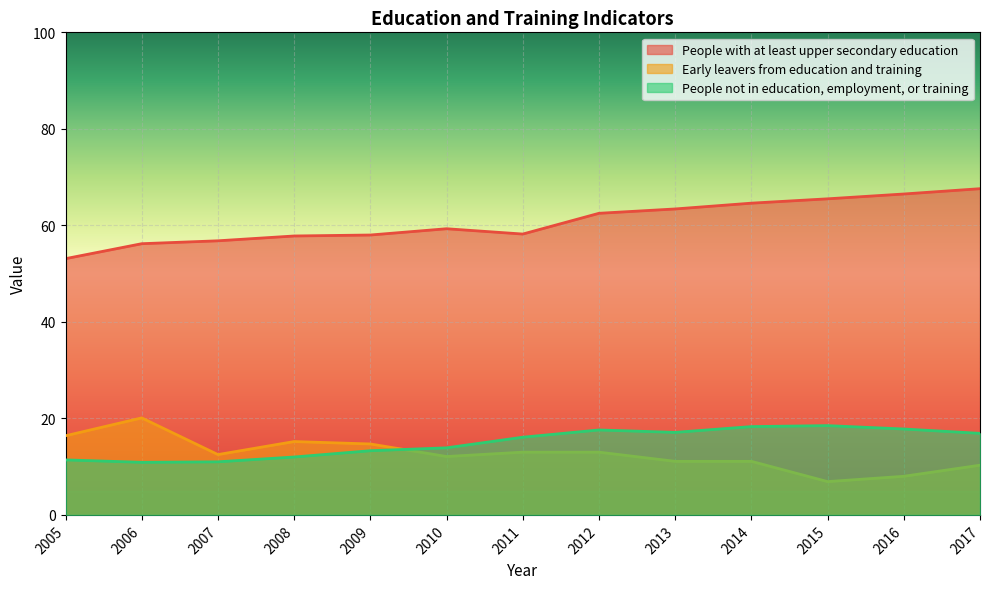

At which category does Early leavers from education and training reach its first local peak?

2006